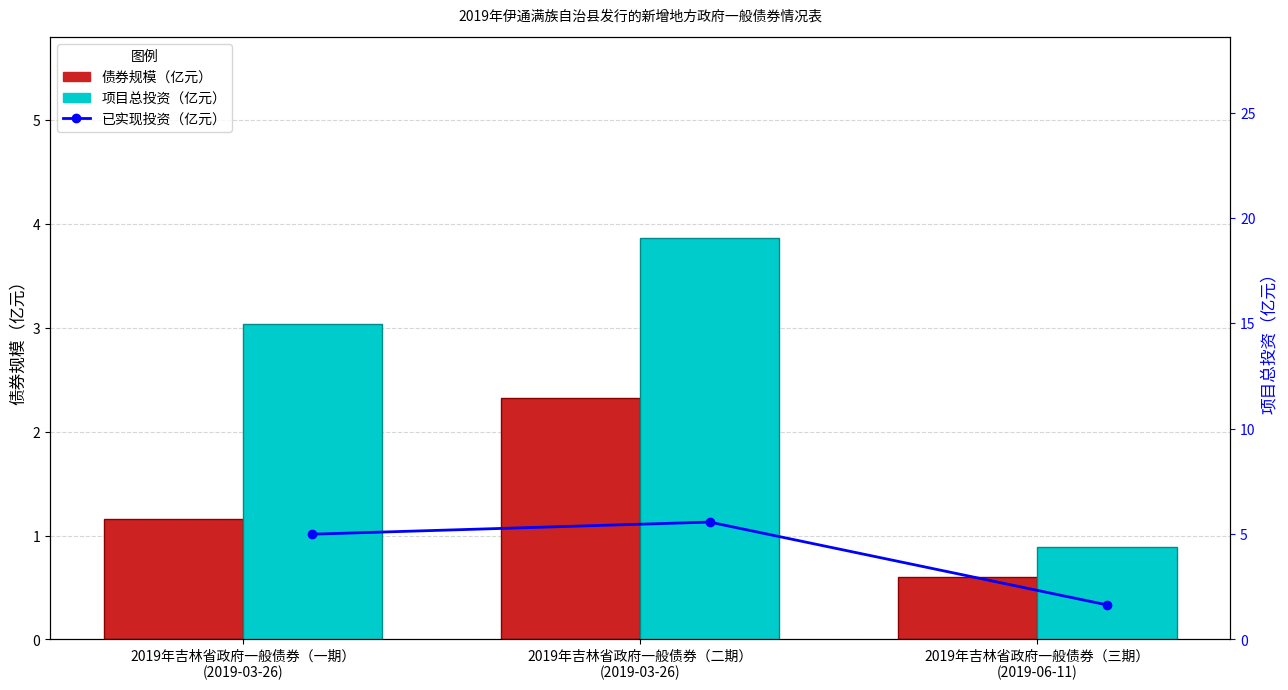

What is the difference between the highest and lowest values at 2019年吉林省政府一般债券（三期）
(2019-06-11)?

3.8